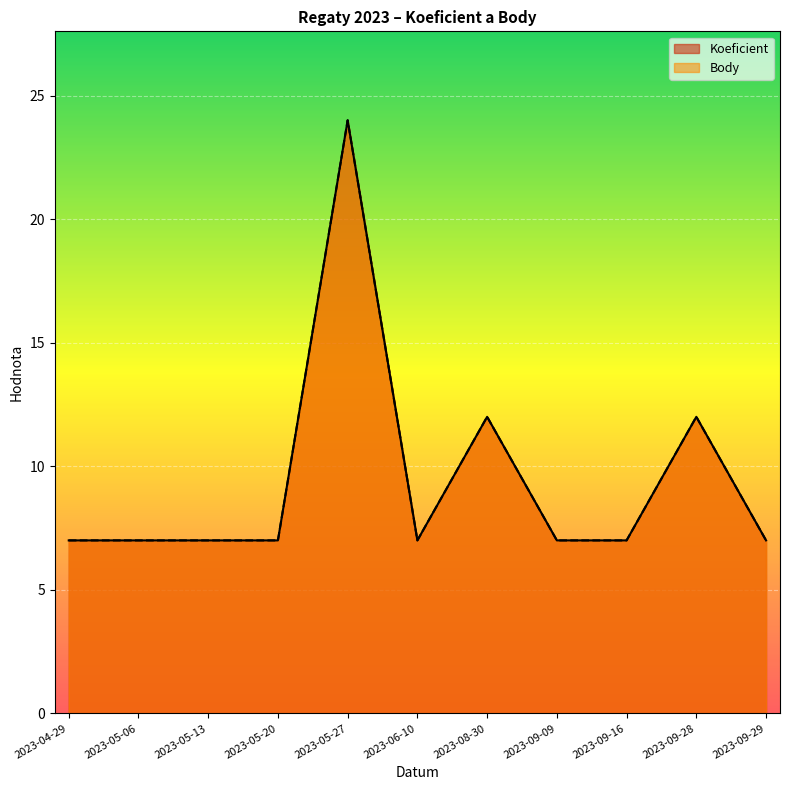

What is the label of the 3rd point from the left?

2023-05-13